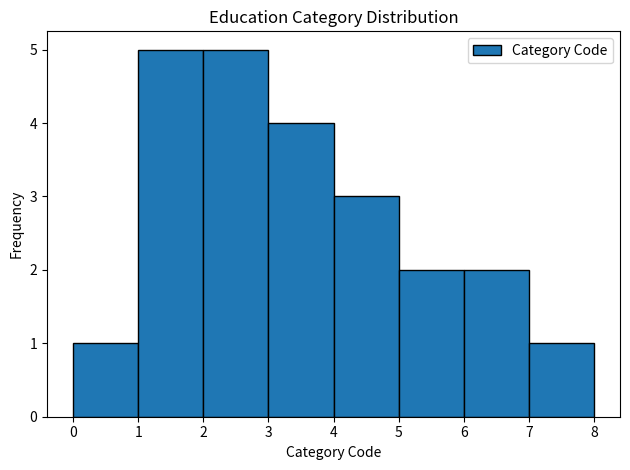

What is the height of the bar covering 4 to 5 on the x-axis? The values are not printed on the chart, so give them approximately, as read against the axis.

3